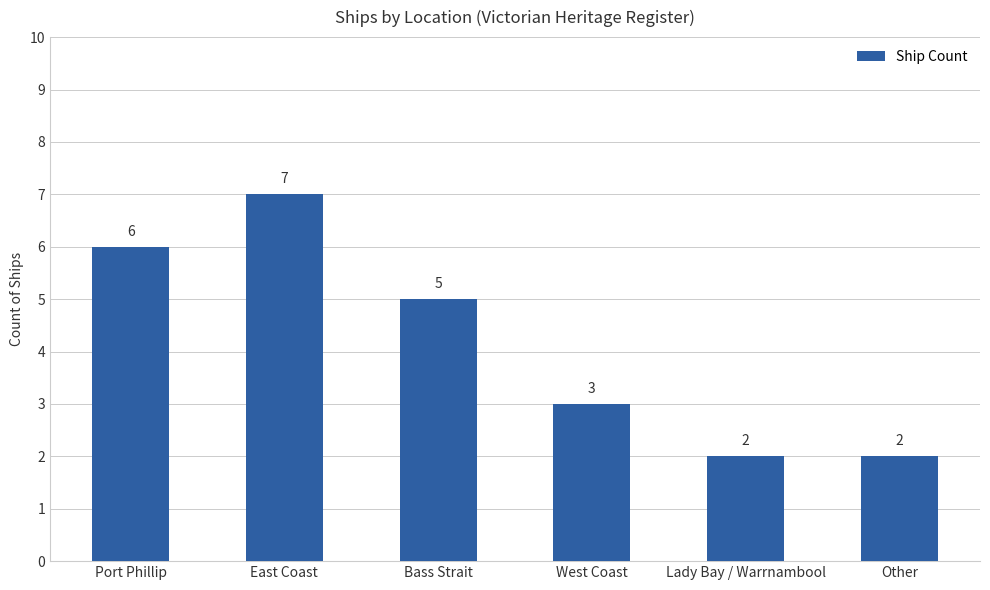

What is the maximum value shown in the chart?

7